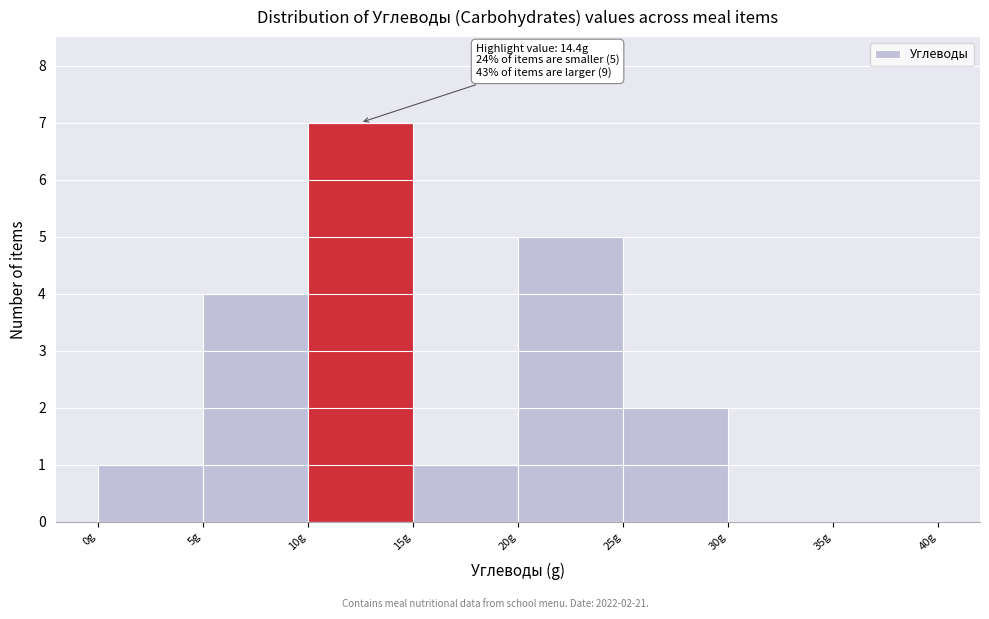

Over which range of the x-axis is the bar tallest?

10 to 15